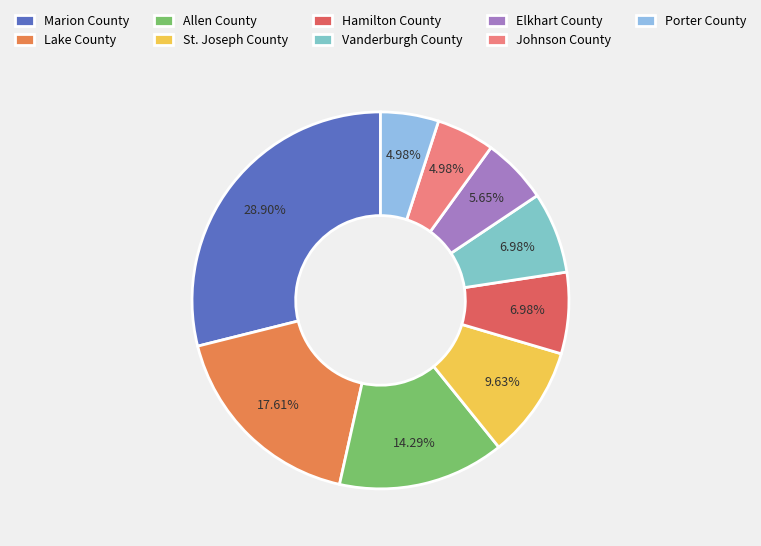

Which category has the smallest portion of the pie?

Johnson County